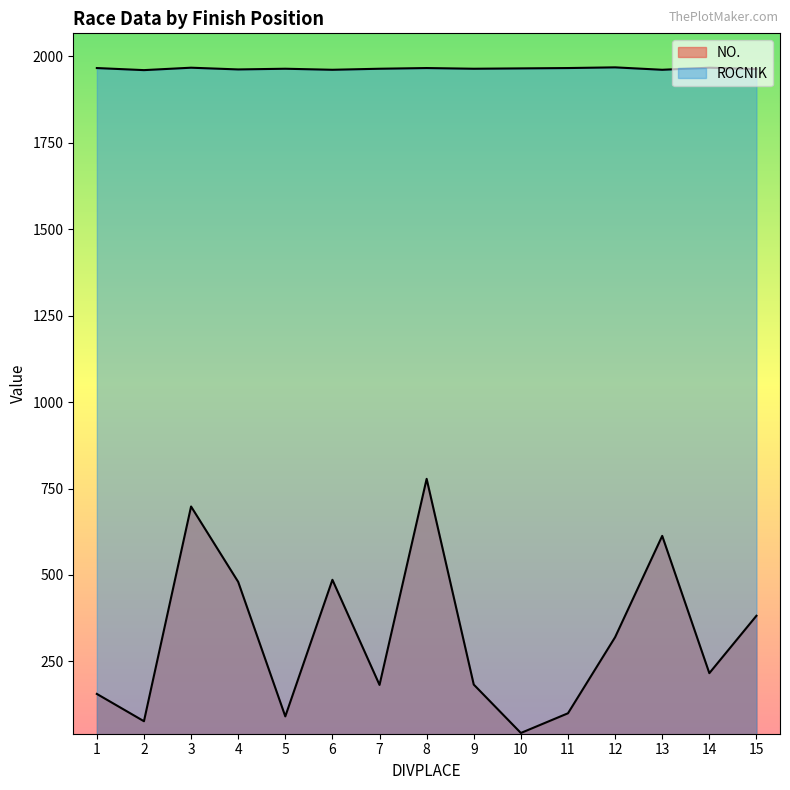

How many series are shown in this chart?

2